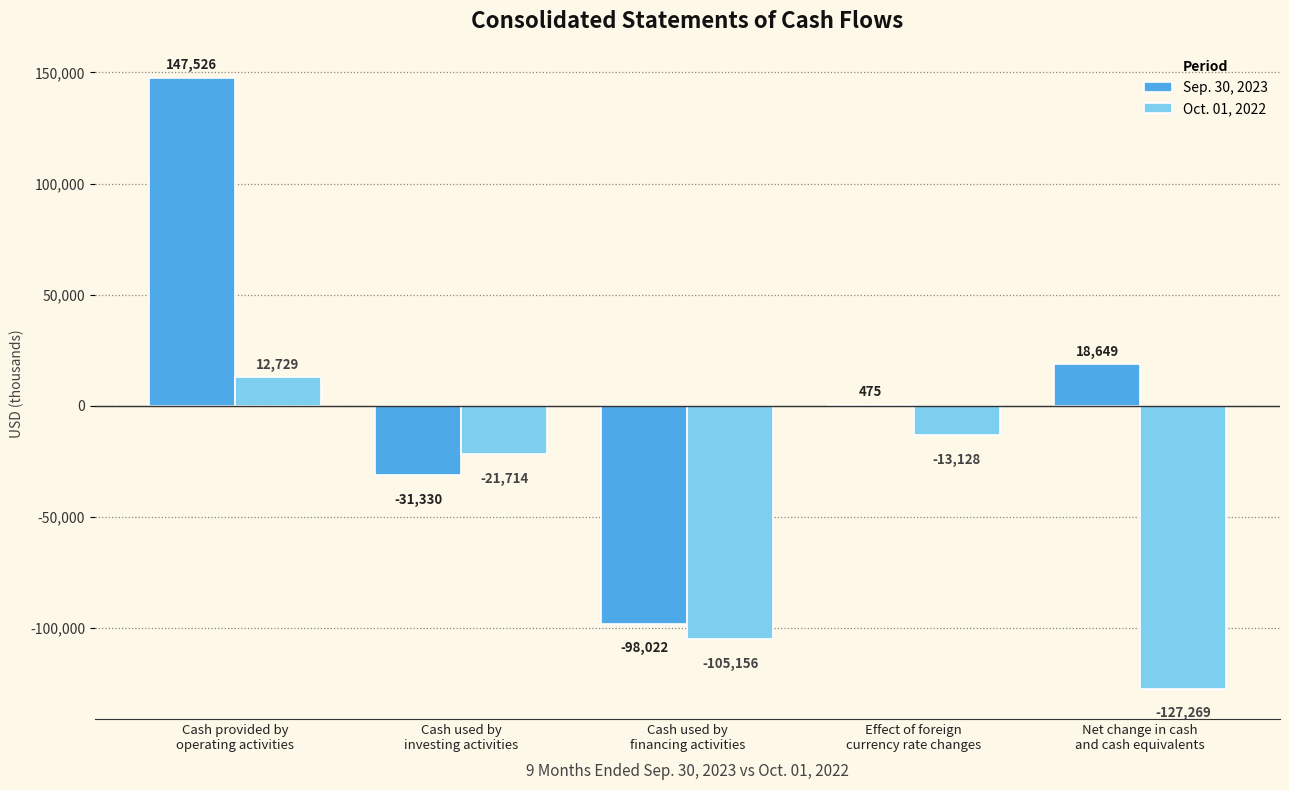

Which series has the largest total across all categories?

Sep. 30, 2023